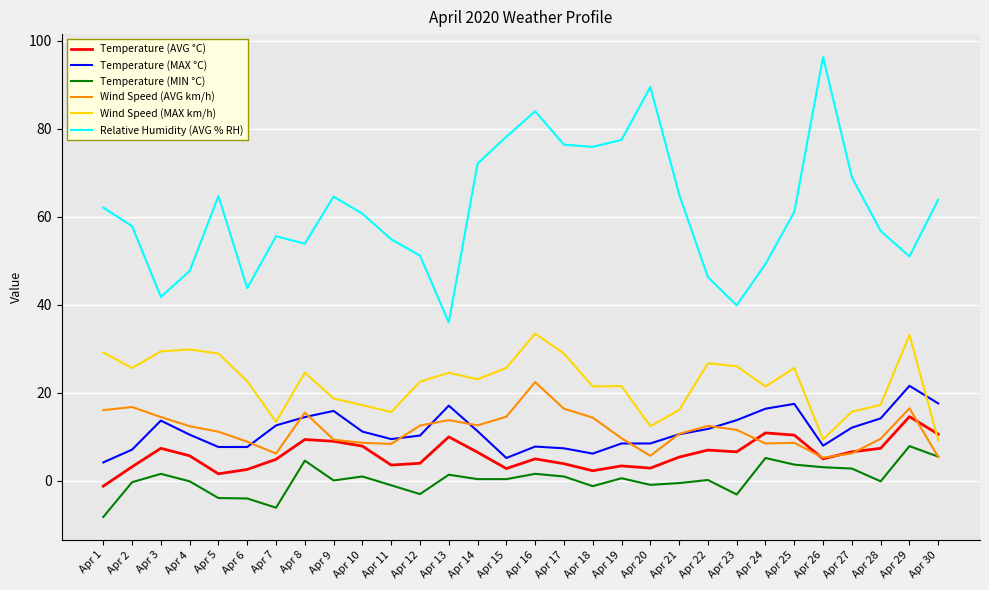

What is the difference between the highest and lowest values at Apr 2?

58.2